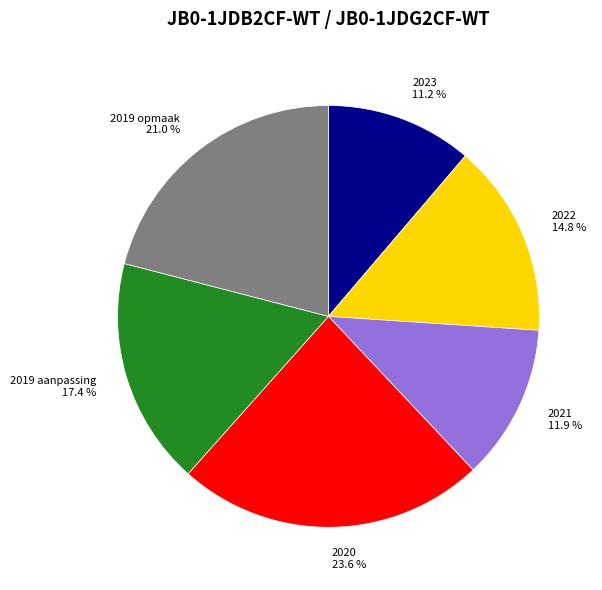

To the nearest percent, what is the difference between the largest and smallest slice percentages?

12%